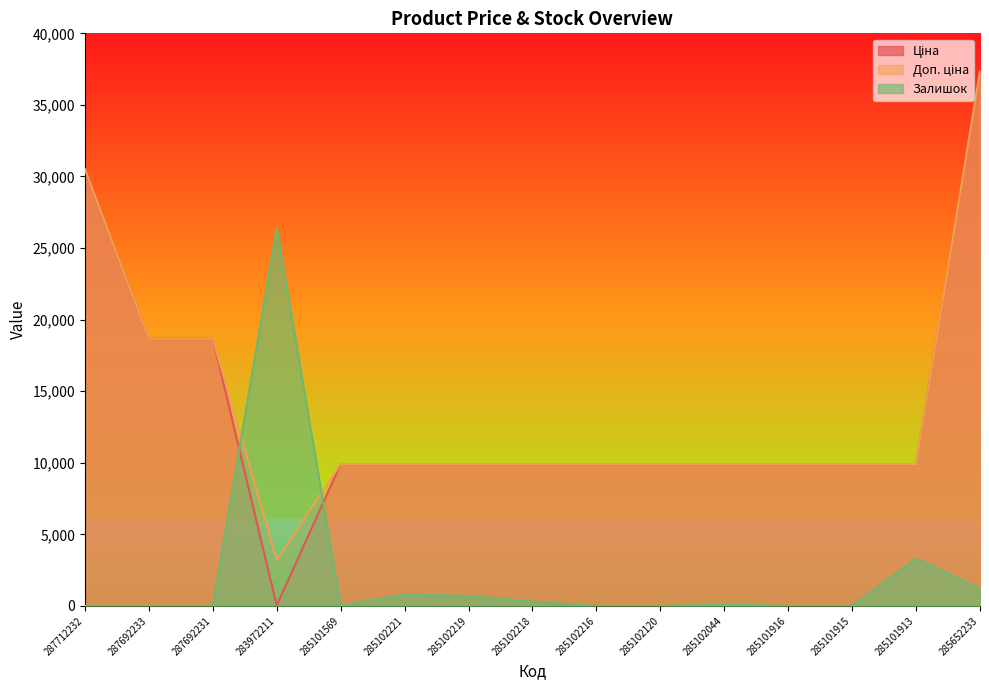

Reading left to right, list all the values displayed in this chart.

Ціна: 30512.3	18671.5	18671.5	32.0	9908.5	9908.5	9908.5	9908.5	9908.5	9908.5	9908.5	9908.5	9908.5	9908.5	37343.0
Доп. ціна: 30512.3	18671.5	18671.5	3205.0	9908.5	9908.5	9908.5	9908.5	9908.5	9908.5	9908.5	9908.5	9908.5	9908.5	37343.0
Залишок: 0.0	0.0	0.0	26400.0	0.0	800.0	700.0	300.0	0.0	0.0	100.0	0.0	0.0	3300.0	1200.0